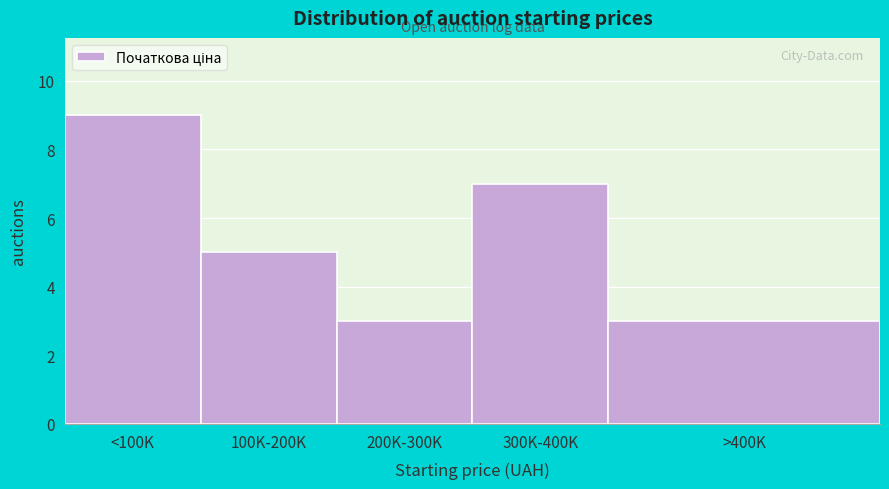

Reading left to right, transcribe all the data shown in this chart.

<100K=9	100K-200K=5	200K-300K=3	300K-400K=7	>400K=3